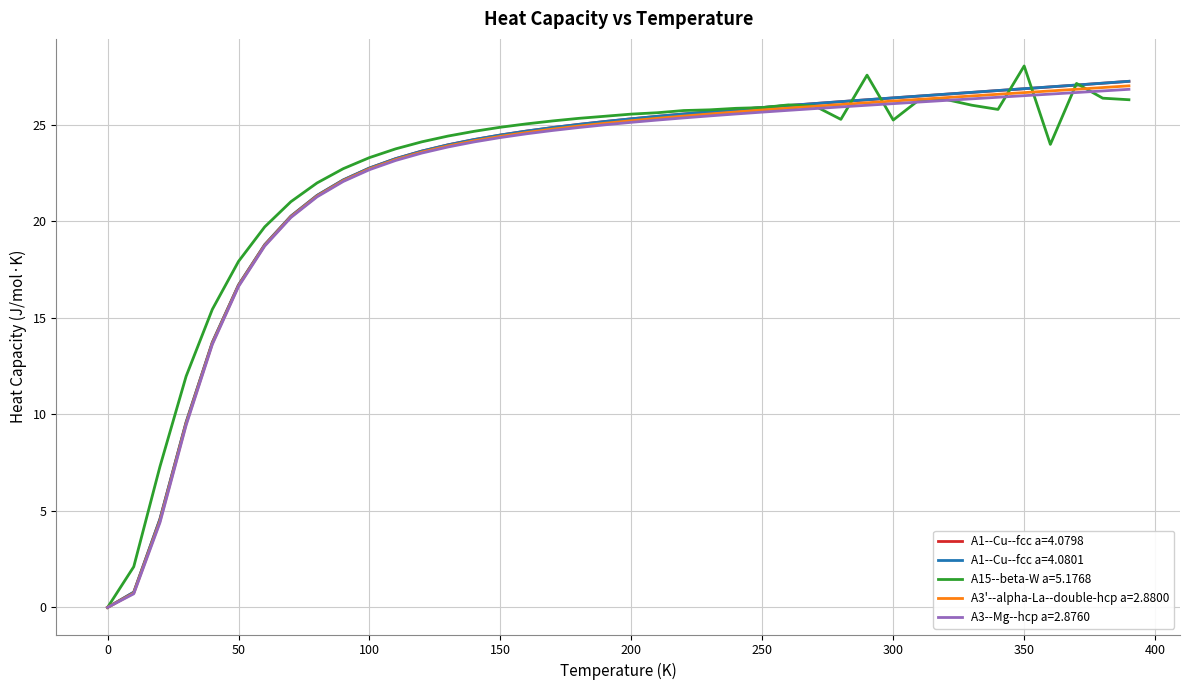

How many lines are shown in the chart?

5